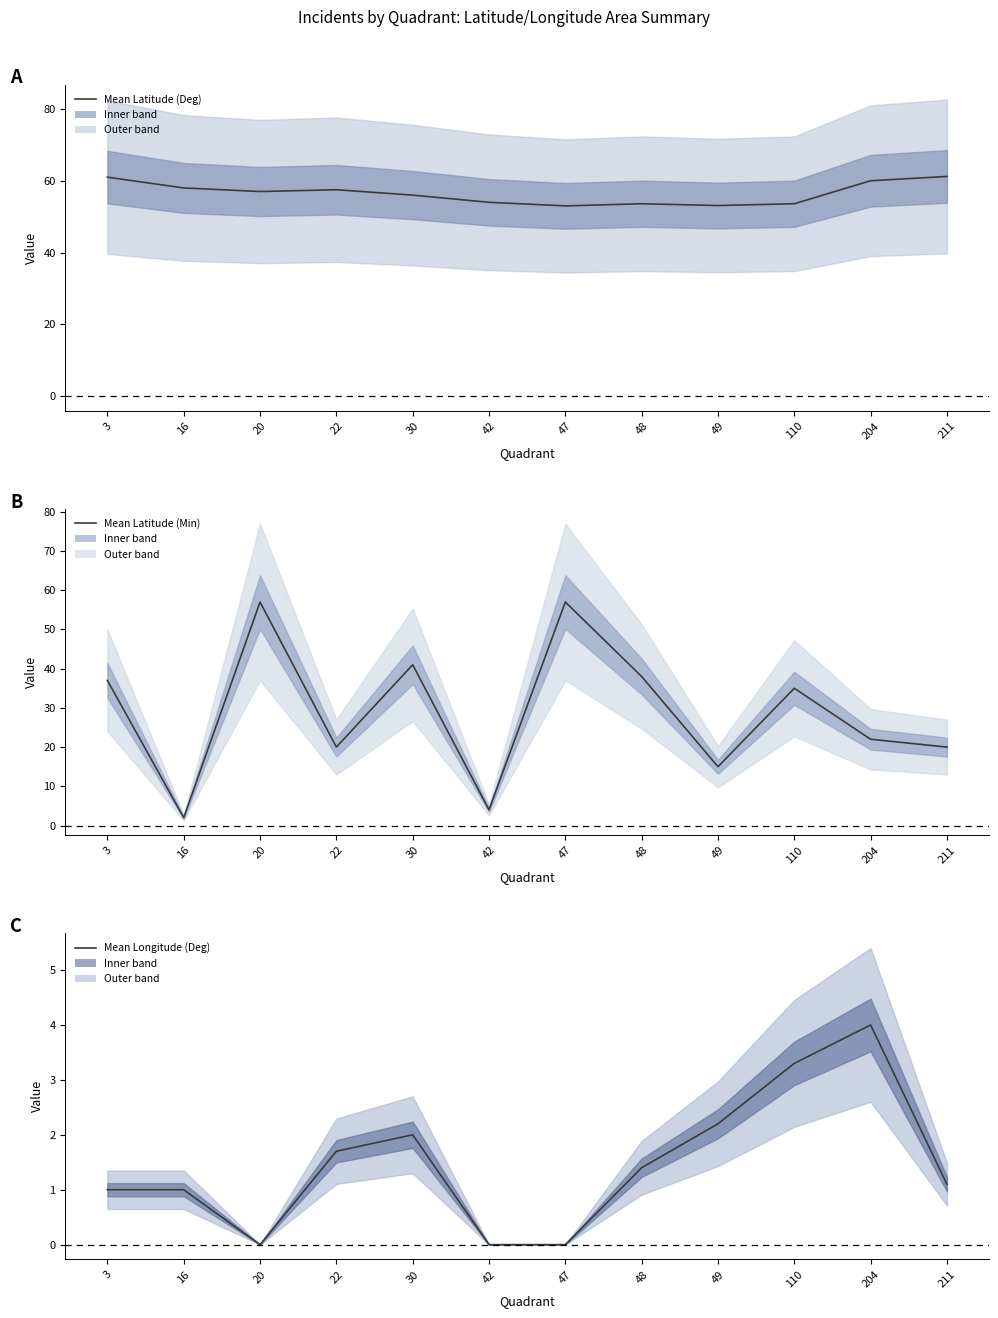

Read the Mean Latitude (Deg) value at 42.

54.0